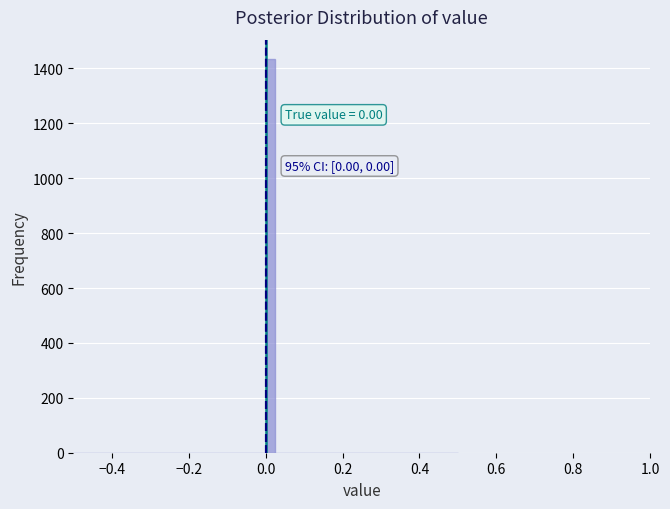

Around what value on the x-axis is the tallest bar? Give the approximate position of its centre, as read against the axis.

0.02